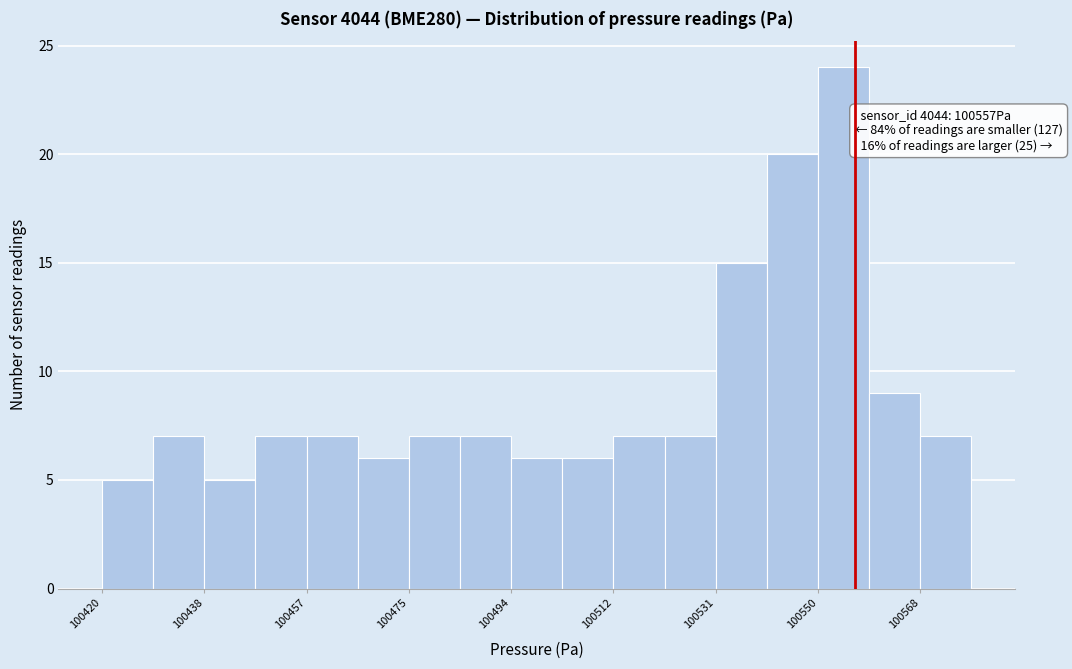

Which range on the x-axis has the tallest bar?

100550 to 100560